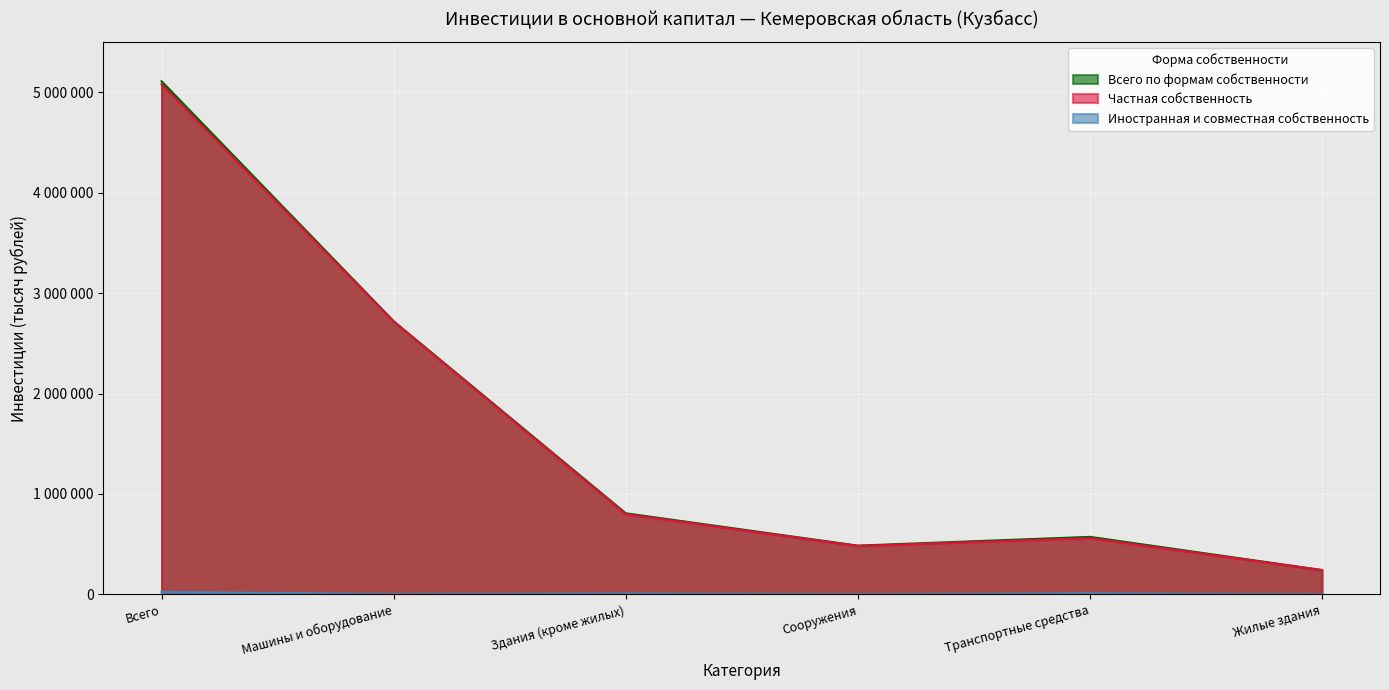

List the labels in order of Всего по формам собственности value, largest first.

Всего, Машины и оборудование, Здания (кроме жилых), Транспортные средства, Сооружения, Жилые здания